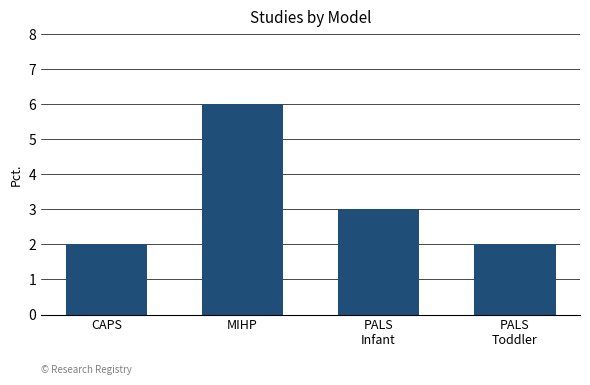

True or false: the data shows 2 at CAPS.

True